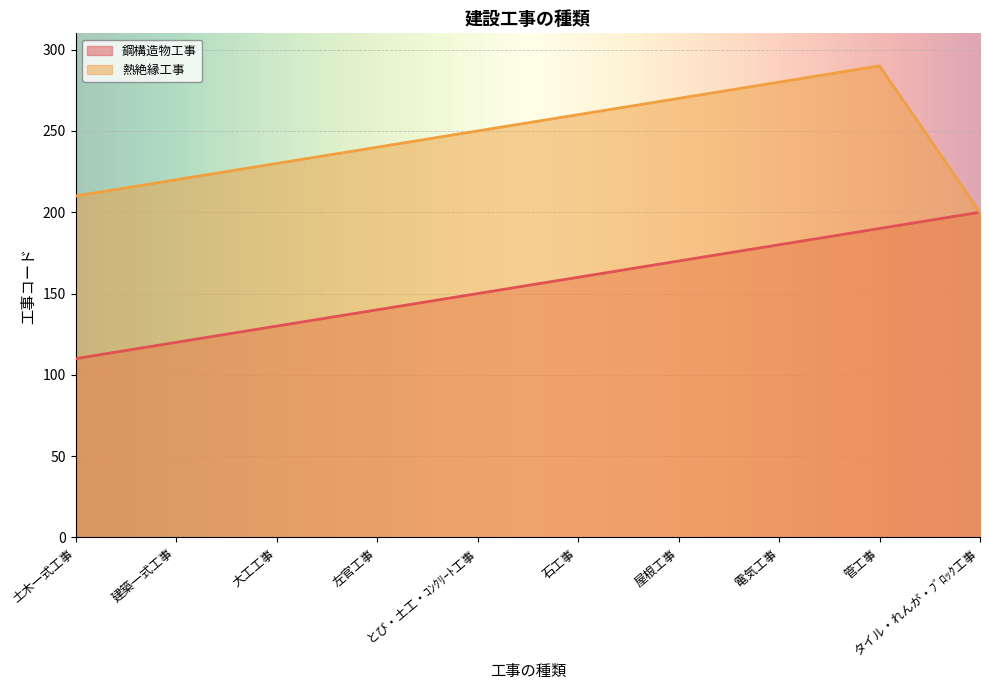

How many data points does each series have?

10